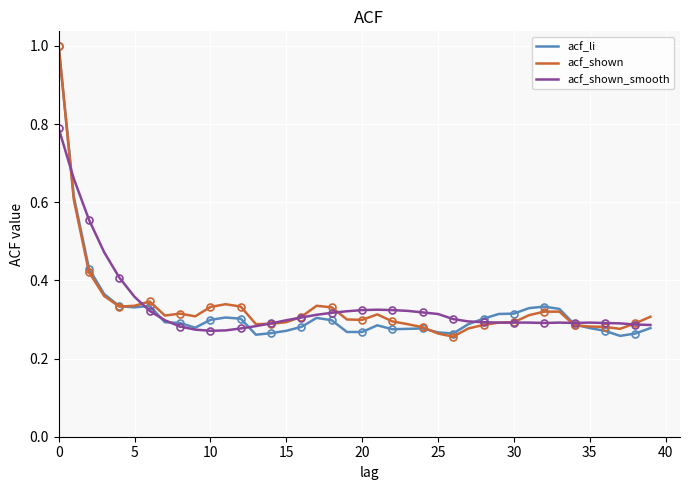

What are all the series names shown in the legend?

acf_li, acf_shown, acf_shown_smooth